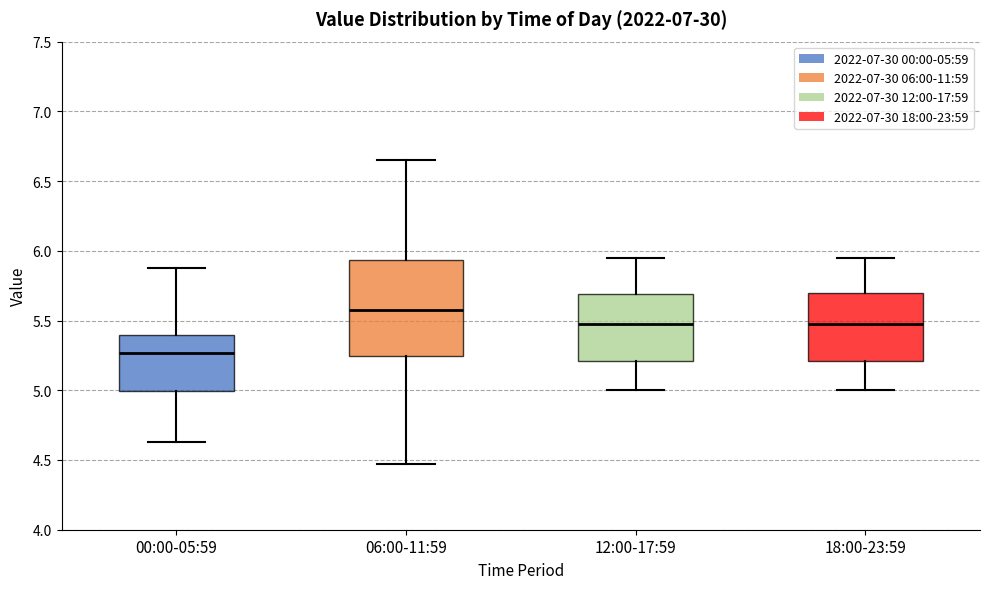

Reading left to right, read every box against the y-axis: the position of its median line, the range the box covers, and the ends of its whiskers. The values are not printed on the chart, so give them approximately, as read against the axis.

00:00-05:59: median 5.25, box 5.00 to 5.40, whiskers 4.65 to 5.90
06:00-11:59: median 5.60, box 5.25 to 5.95, whiskers 4.45 to 6.65
12:00-17:59: median 5.50, box 5.20 to 5.70, whiskers 5.00 to 5.95
18:00-23:59: median 5.50, box 5.20 to 5.70, whiskers 5.00 to 5.95